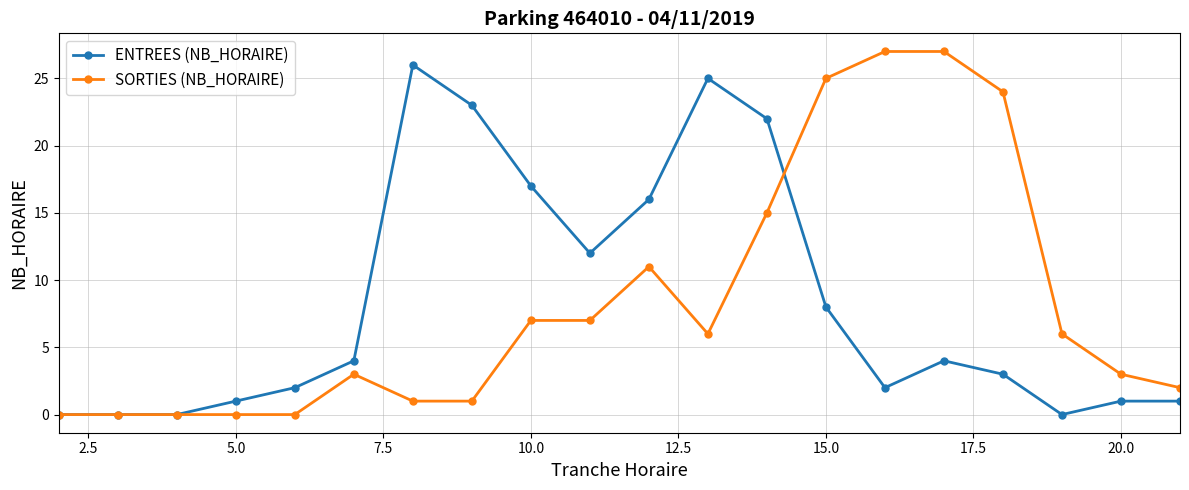

What is the maximum value shown in the chart?

27